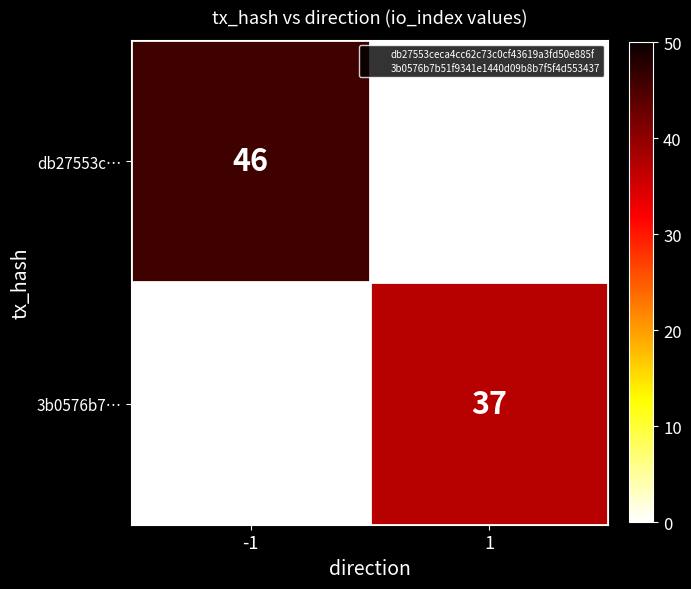

The db27553c… series shows 64 at -1. True or false?

False